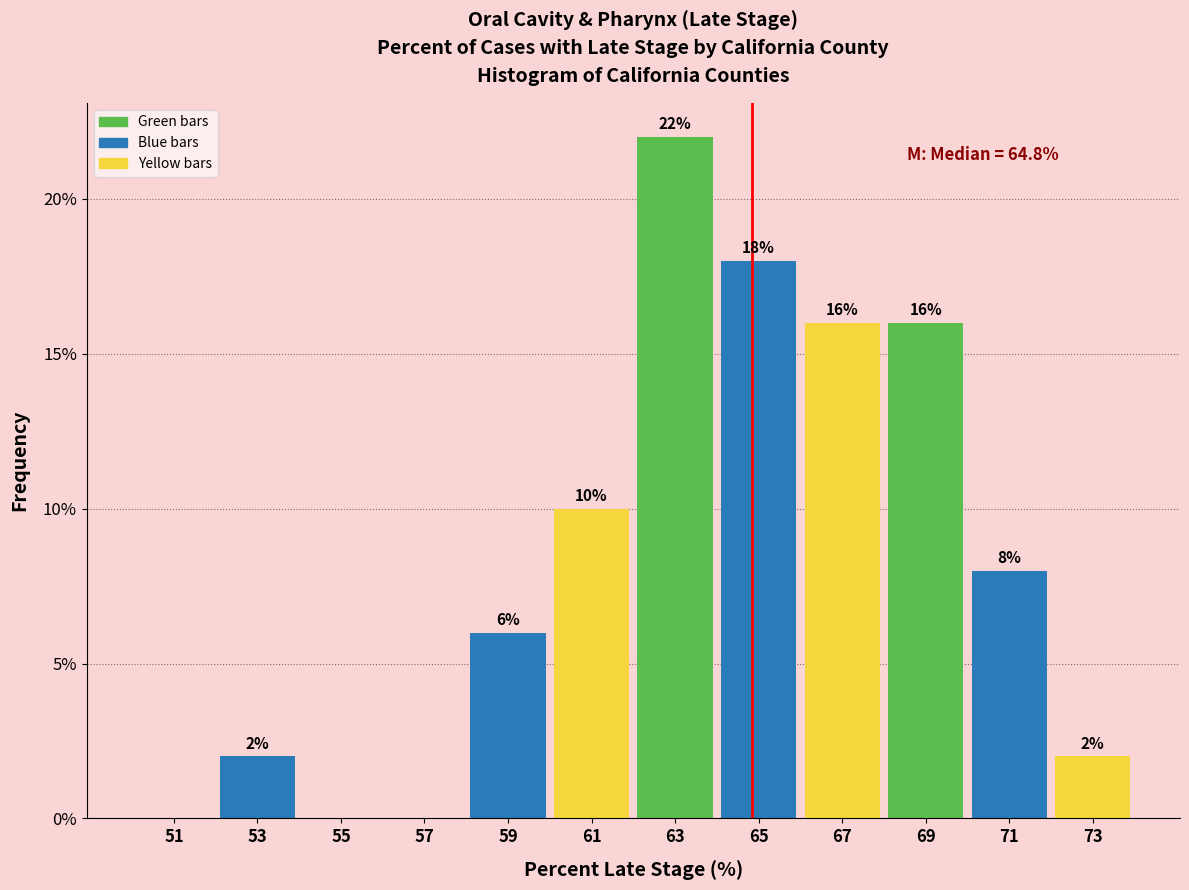

Over which range of the x-axis is the bar tallest?

62 to 64